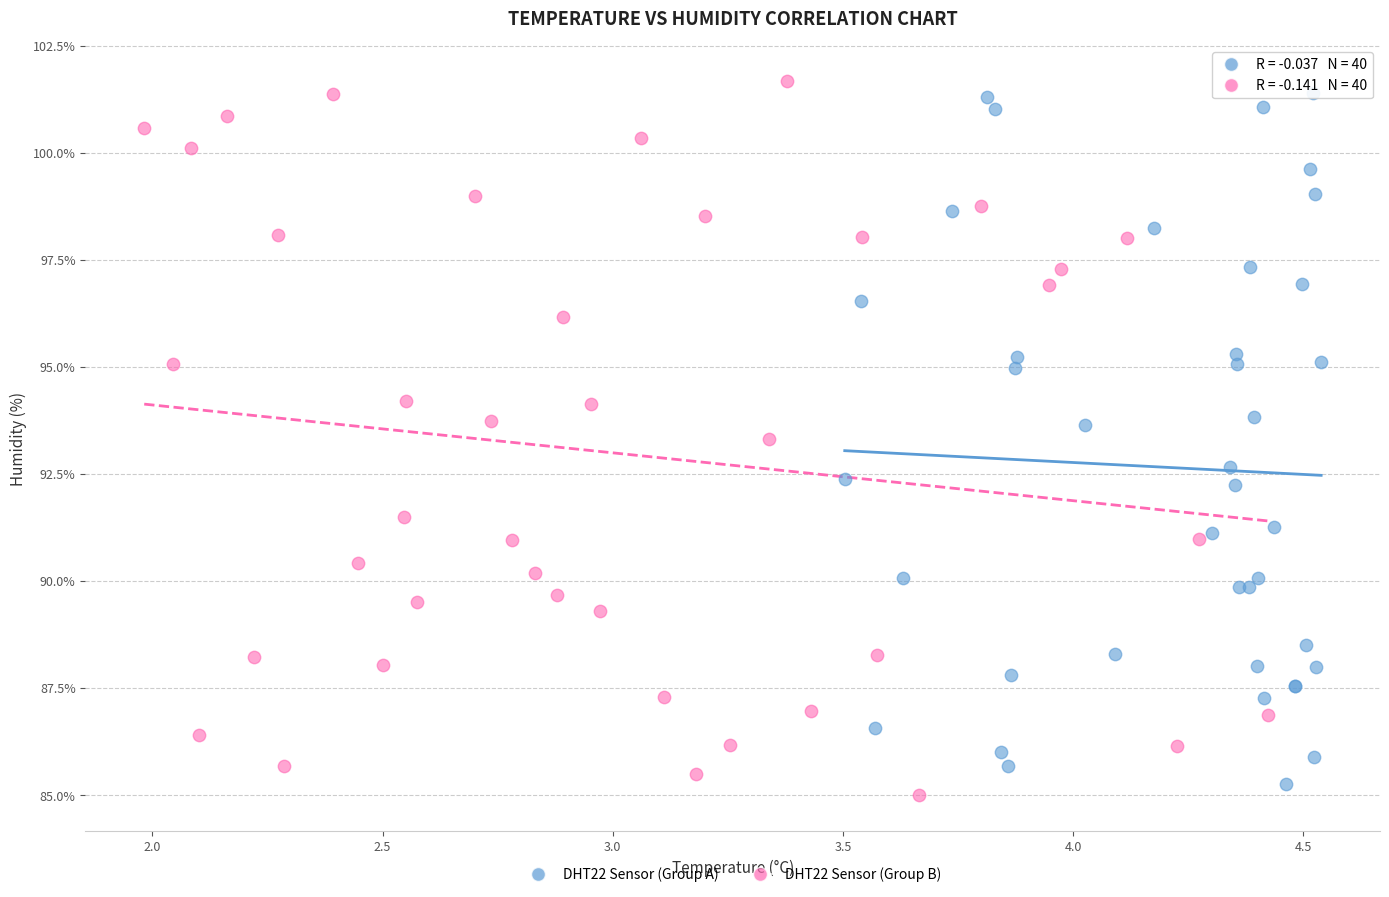

Which series has the widest spread of Y values?

DHT22 Sensor (Group B)